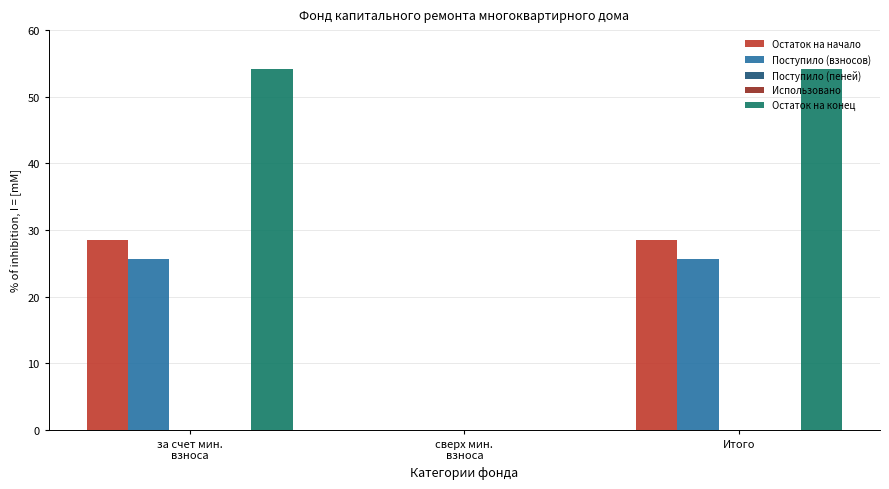

Between за счет мин.
взноса and сверх мин.
взноса, which series saw the biggest shift?

Остаток на конец